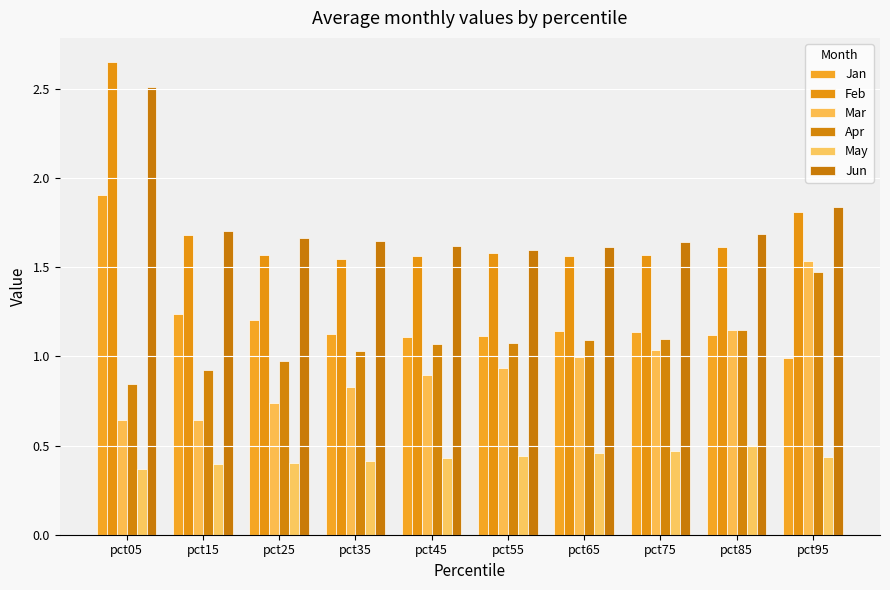

What are all the series names shown in the legend?

Jan, Feb, Mar, Apr, May, Jun